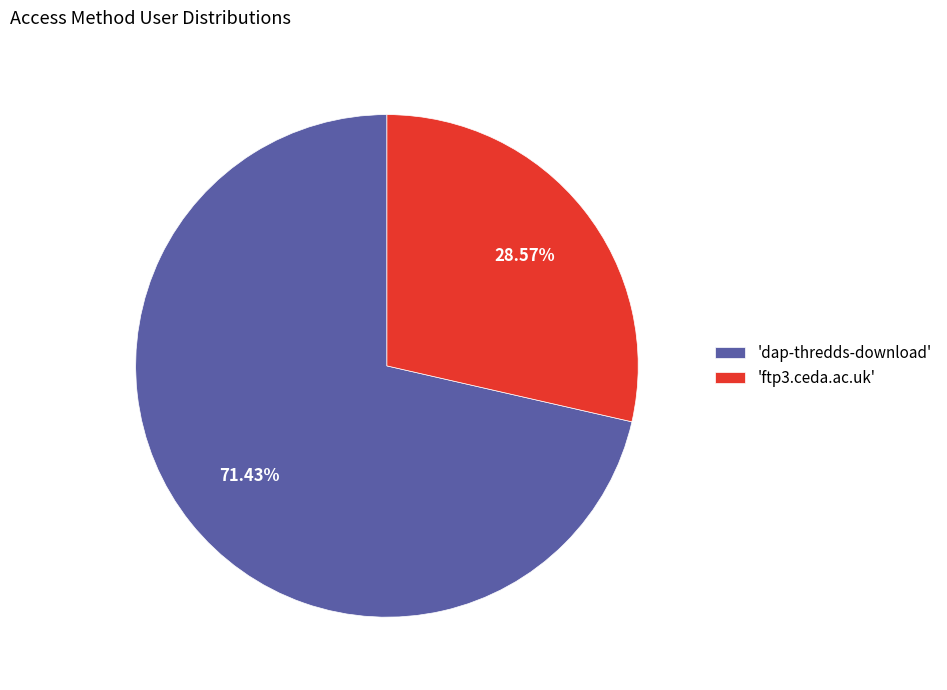

Which has a higher value, 'ftp3.ceda.ac.uk' or 'dap-thredds-download'?

'dap-thredds-download'